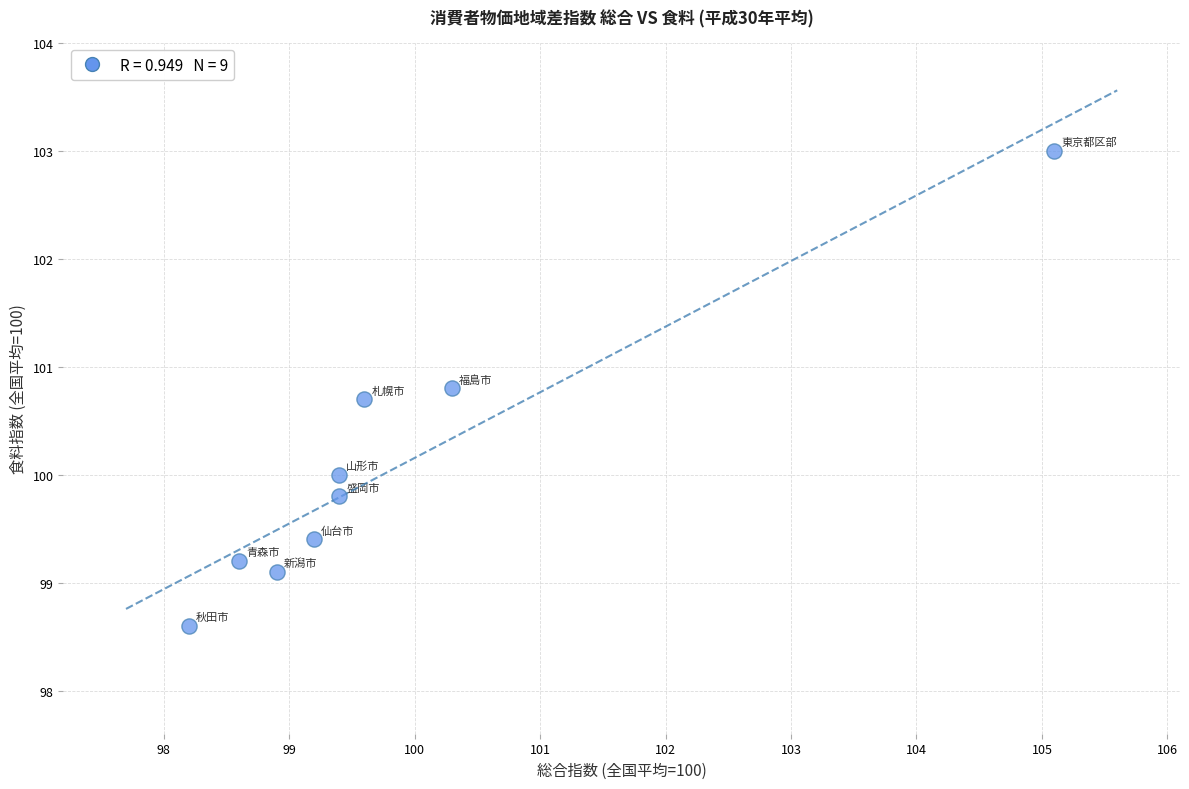

What is the range of X values (max minus min)?

6.9